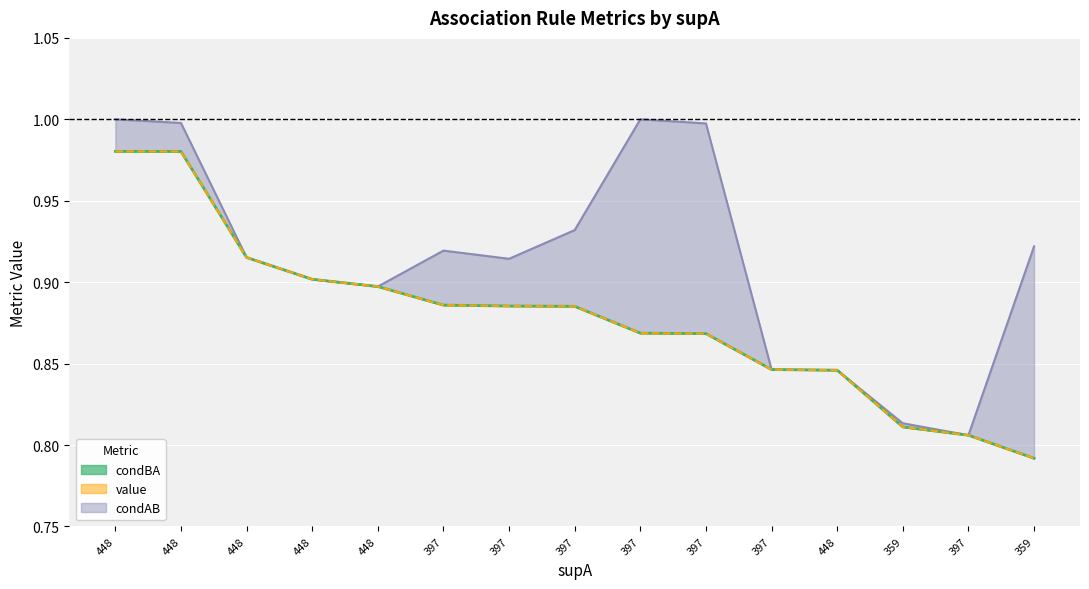

Reading right to left, what are all the values shown in this chart?

359=0.8	397=0.8	359=0.8	448=0.8	397=0.8	397=0.9	397=0.9	397=0.9	397=0.9	397=0.9	448=0.9	448=0.9	448=0.9	448=1.0	448=1.0